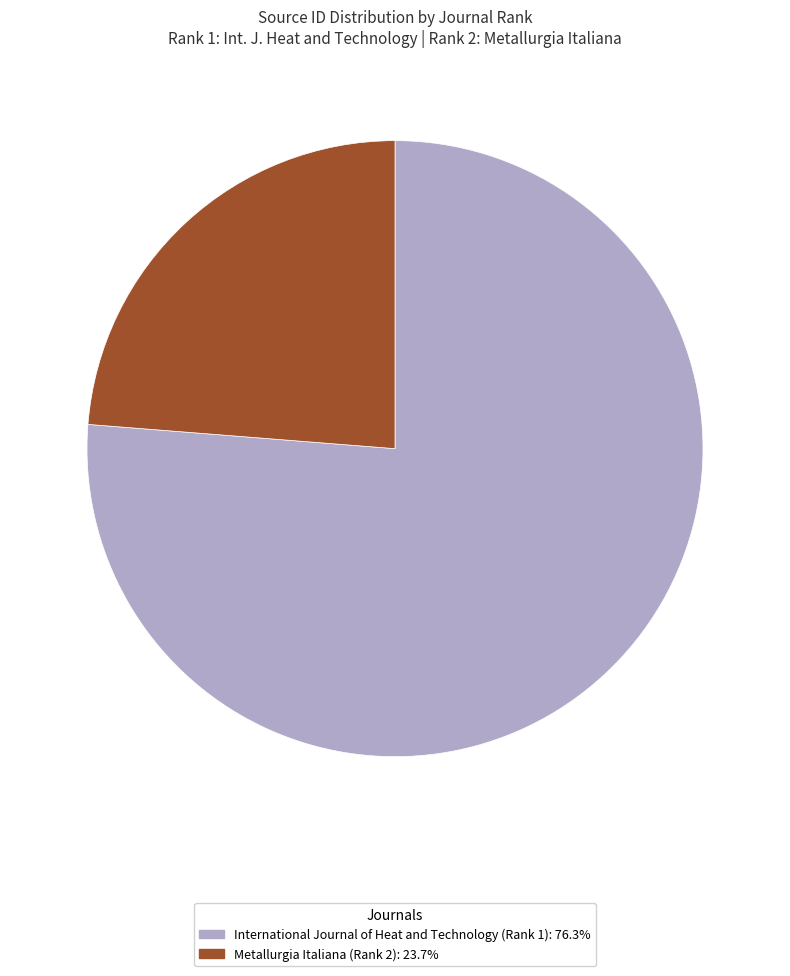

Rank the categories by value from lowest to highest.

Metallurgia Italiana (Rank 2), International Journal of Heat and Technology (Rank 1)